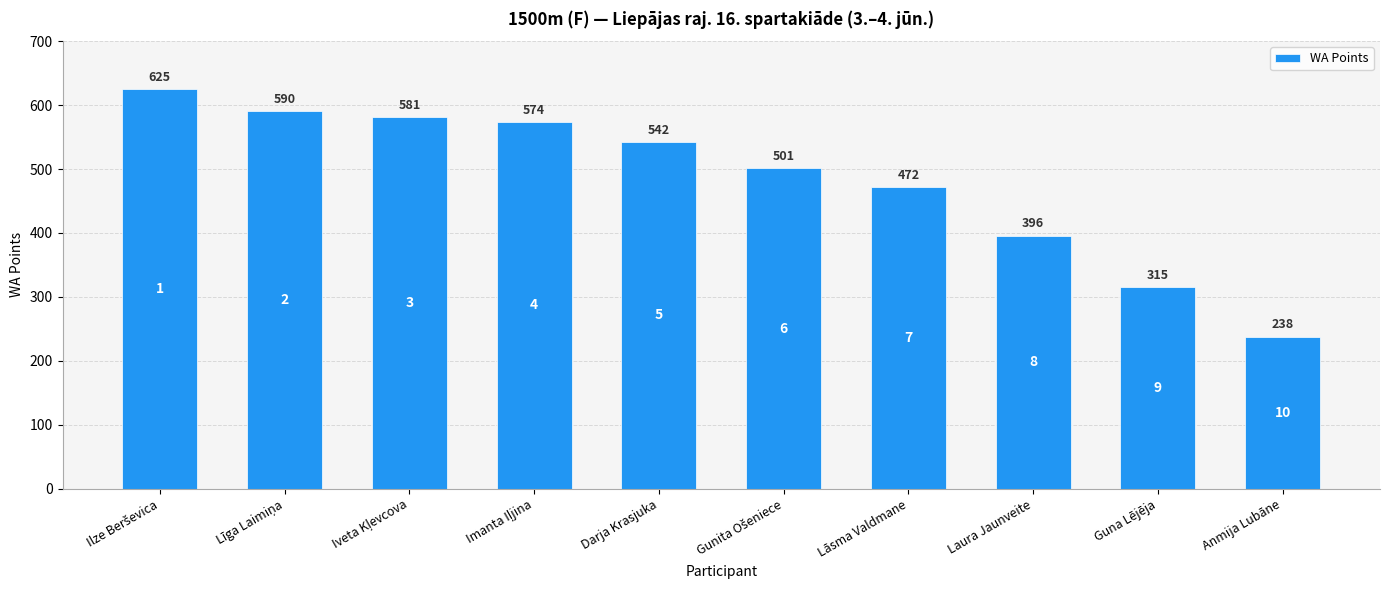

What is the greatest value displayed?

625